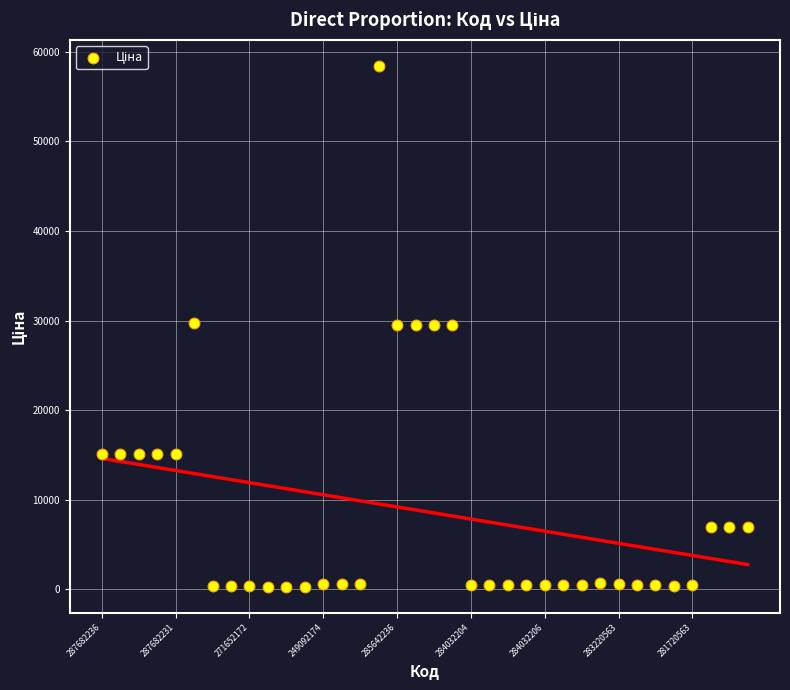

What is the range of Y values (max minus min)?

58116.2